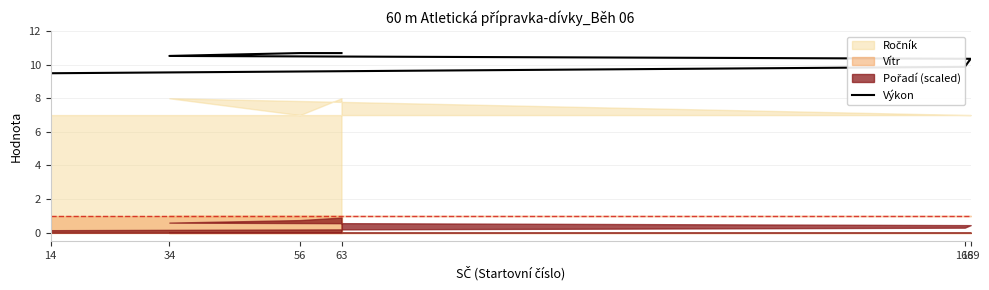

True or false: the data shows 15.7 at 169.

False